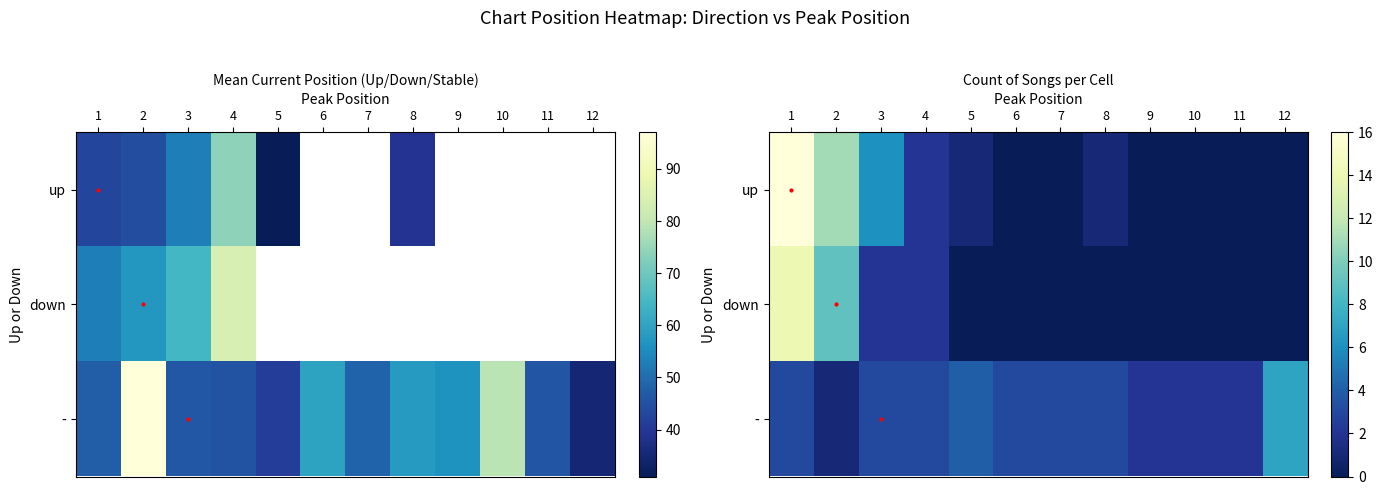

The value of up at 7 is 0. True or false?

True